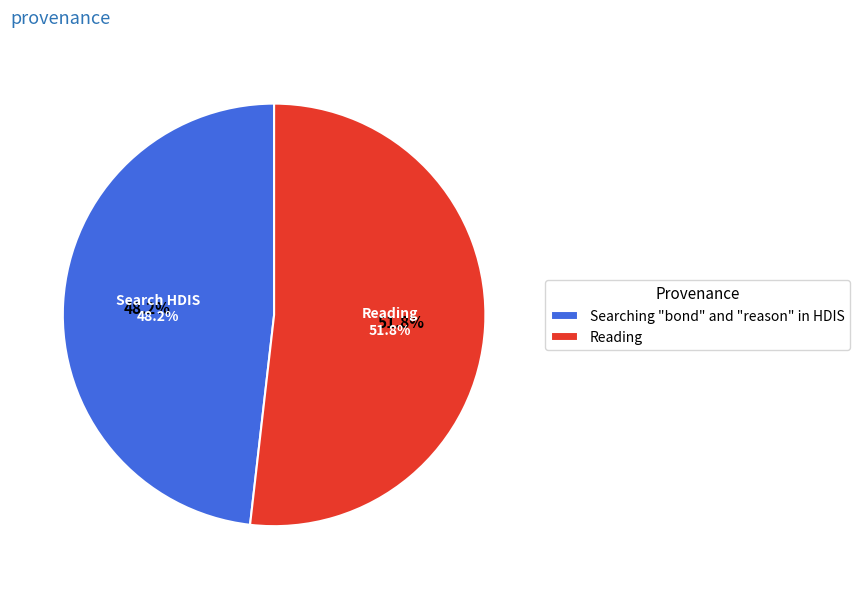

Which slice is the largest?

Reading